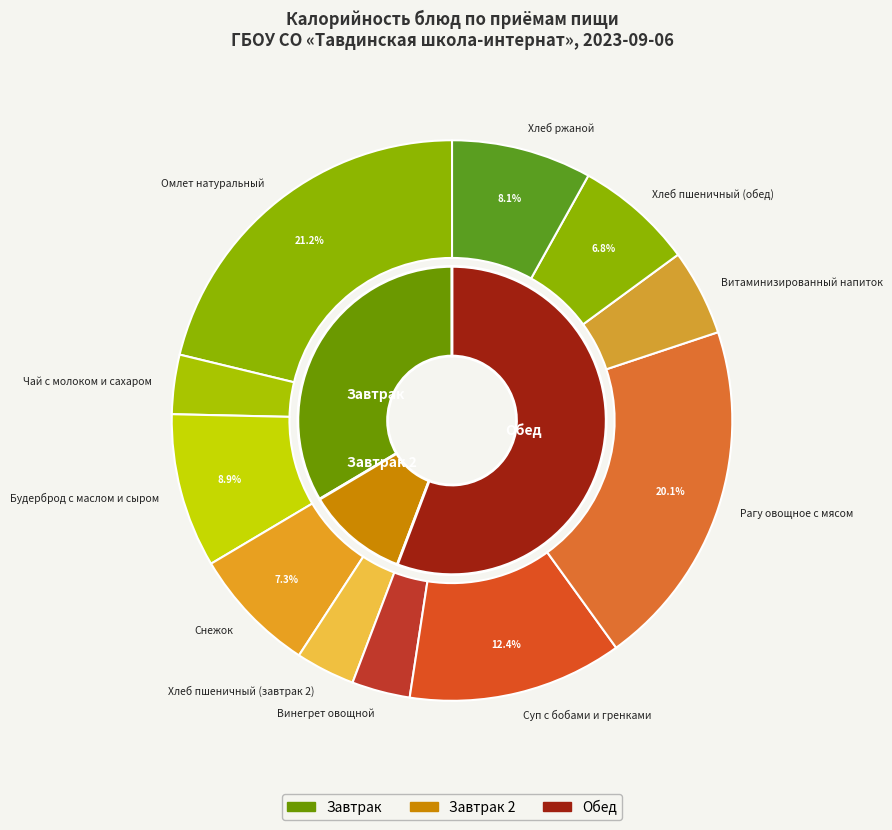

Combined, what portion of the pie is Омлет натуральный and Хлеб ржаной?

29.3%